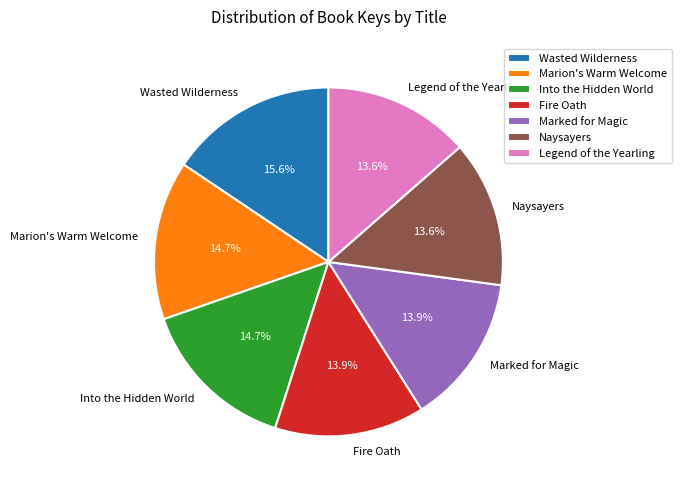

To the nearest percent, what is the difference between the largest and smallest slice percentages?

2%